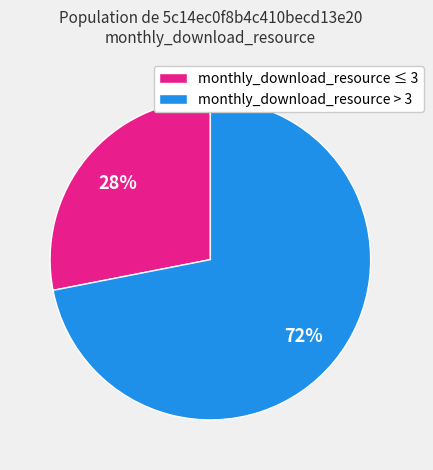

Which category has the biggest portion of the pie?

monthly_download_resource > 3